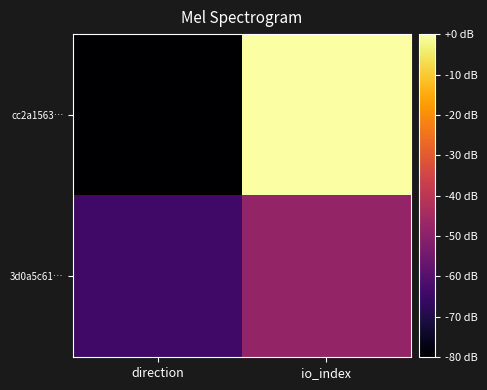

What is the smallest value displayed?

-80